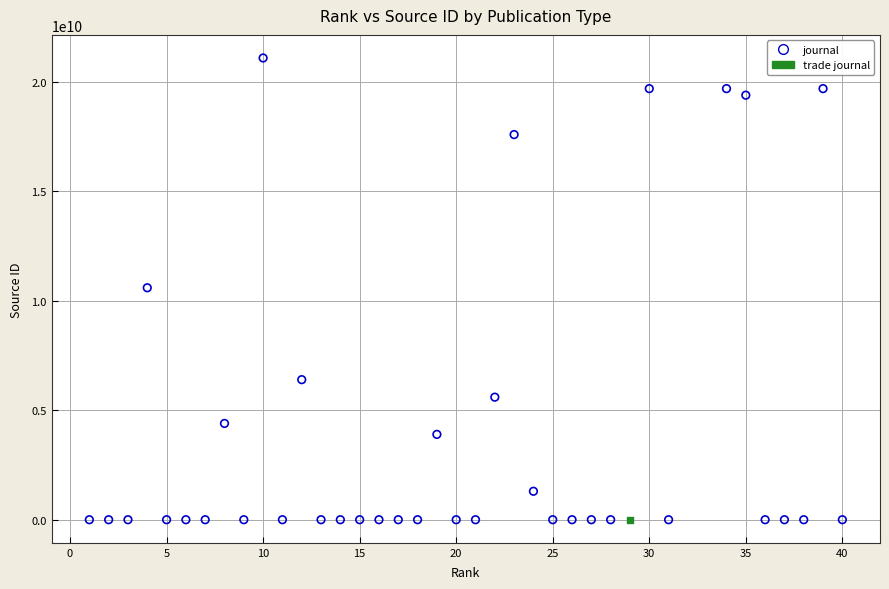

What are all the series names shown in the legend?

journal, trade journal